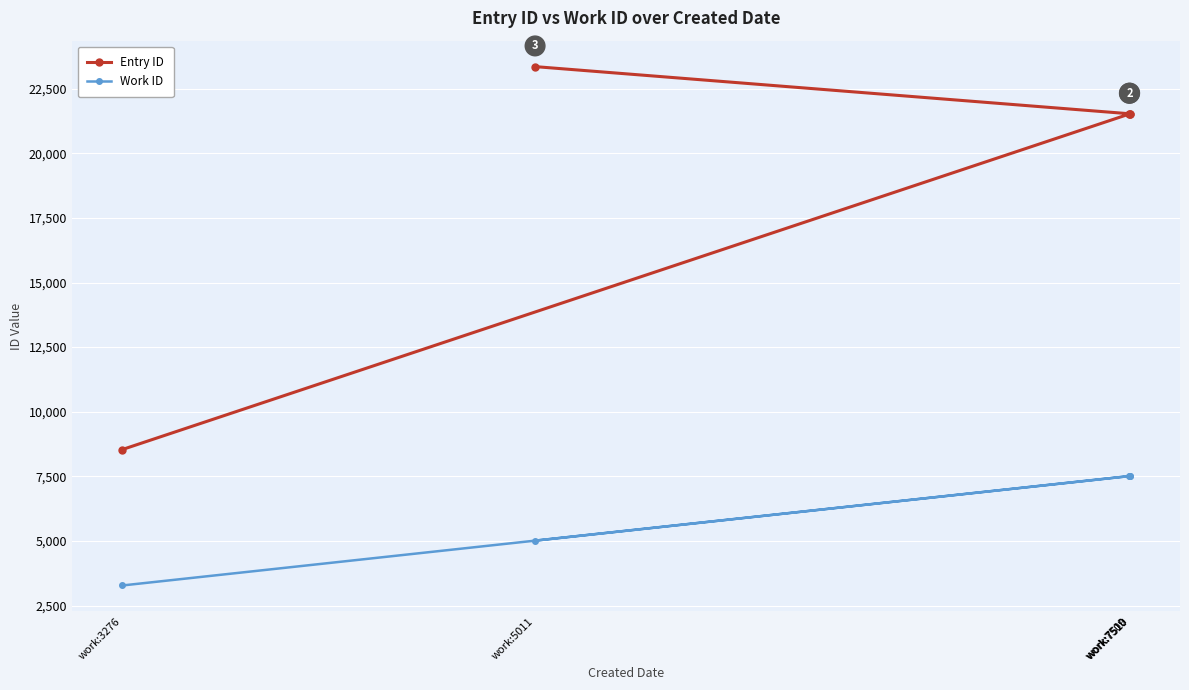

What is the difference between the maximum and second lowest values in the Work ID series?

2499